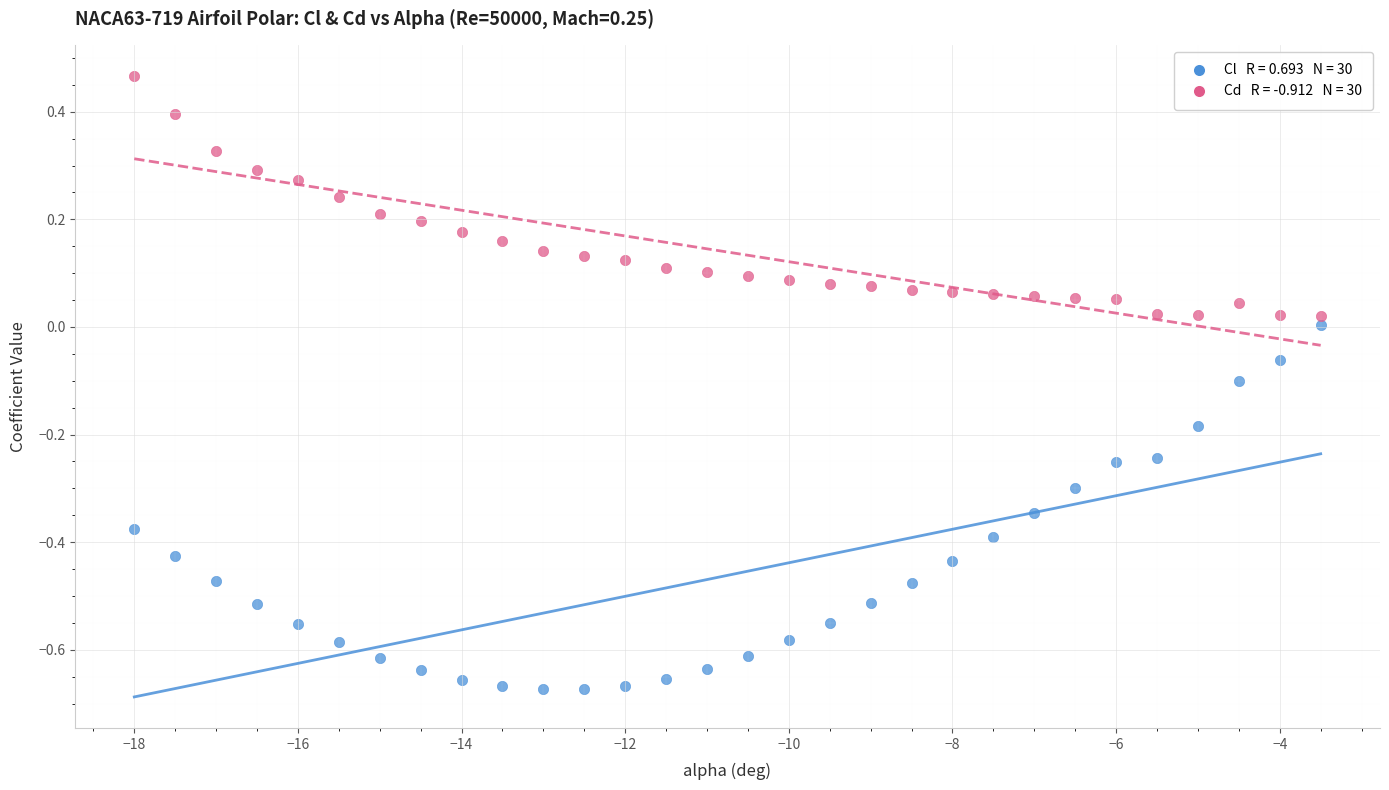

Across all data points, what is the range of X values (max minus min)?

14.5